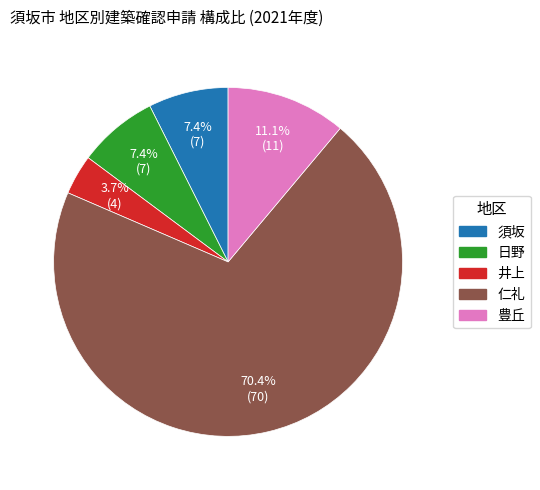

Is there any slice that represents more than half of the pie?

Yes